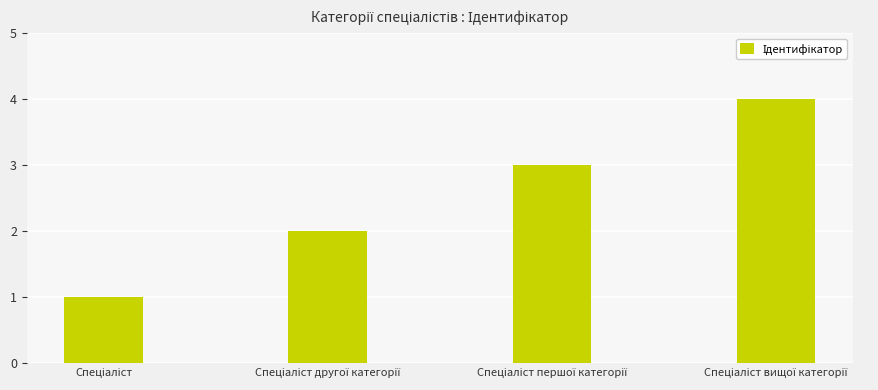

Reading left to right, what are all the values shown in this chart?

1	2	3	4